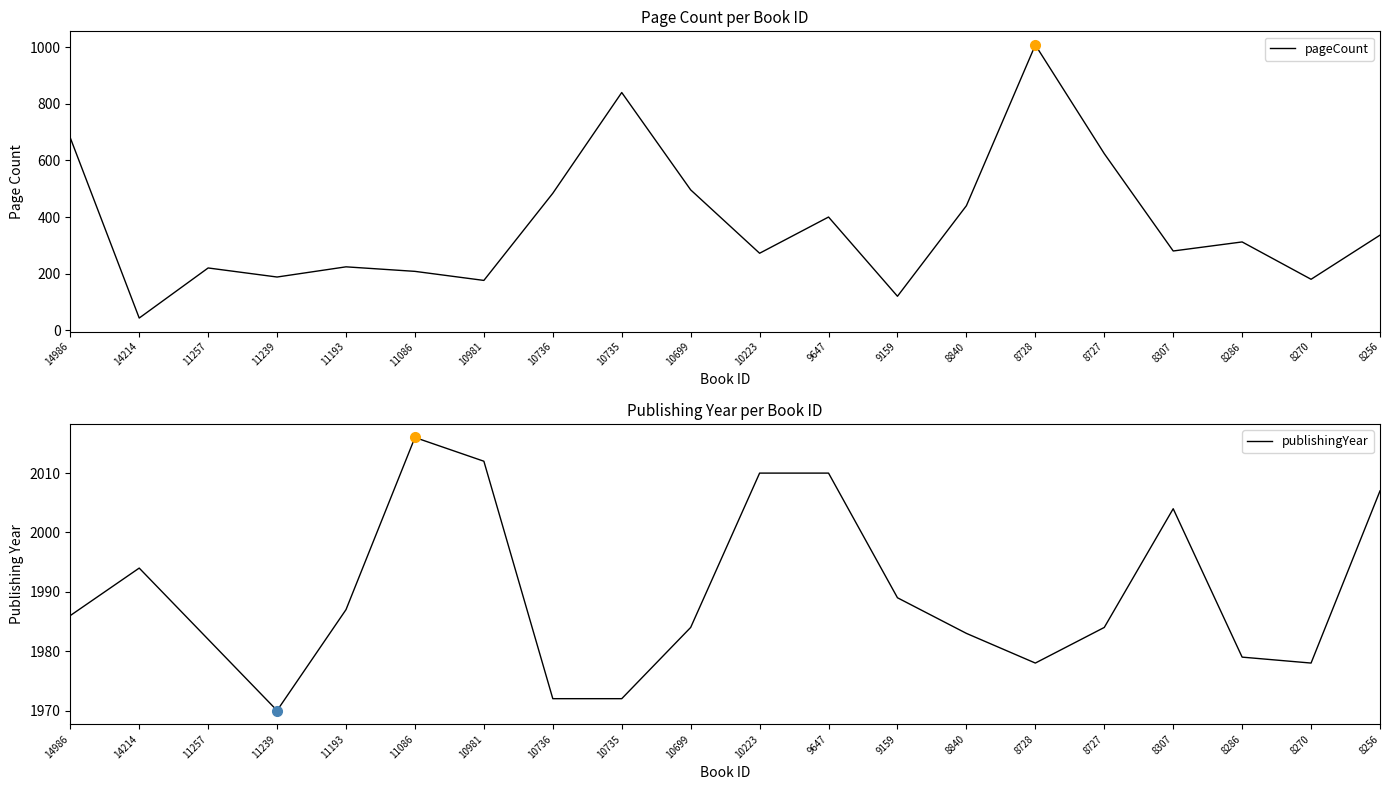

True or false: pageCount and publishingYear cross at least once.

False